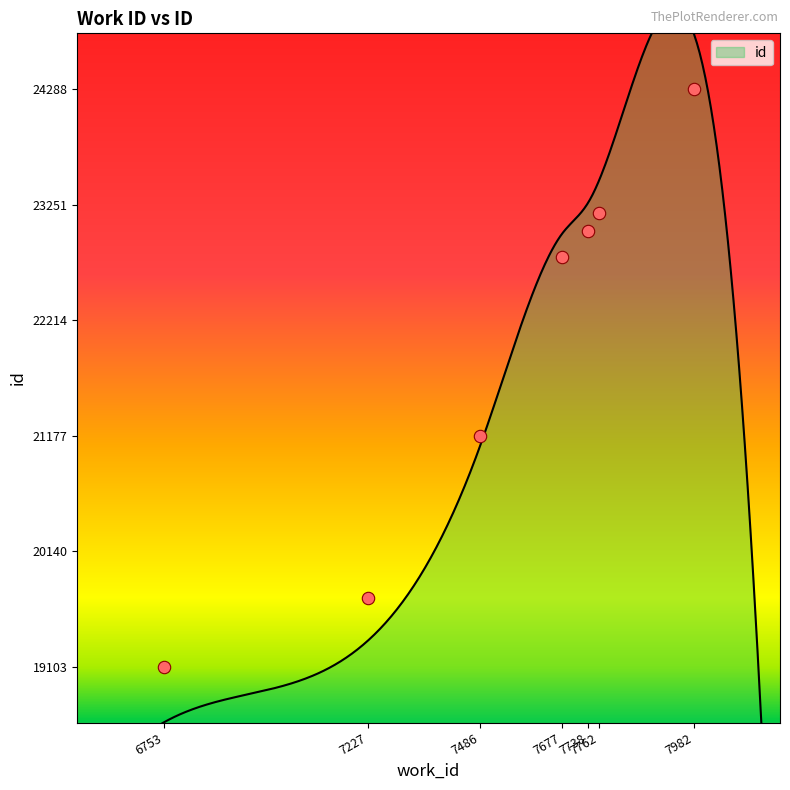

What is the ratio of the value at 7762 to the value at 7677?

1.0